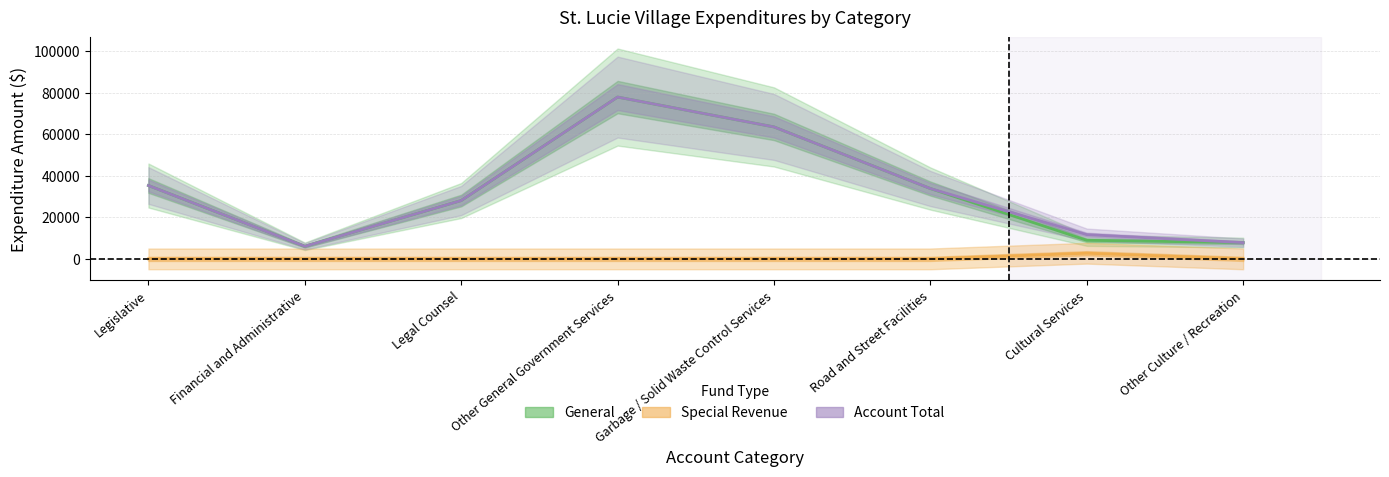

Which category has the lowest value across all series?

Legislative